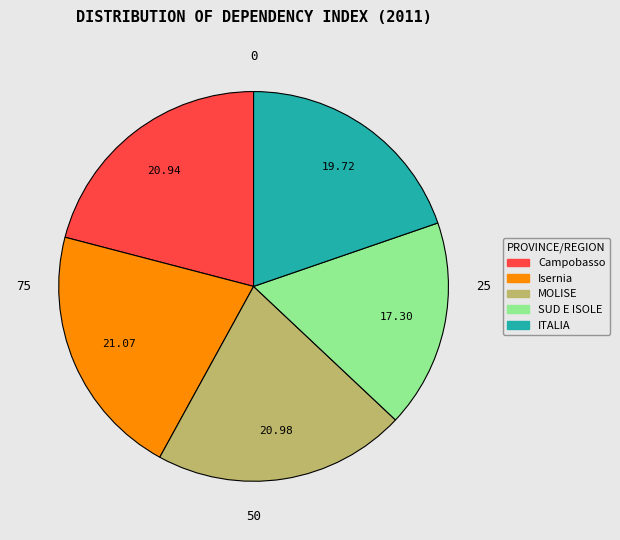

Combined, do MOLISE and Isernia account for over 50%?

No